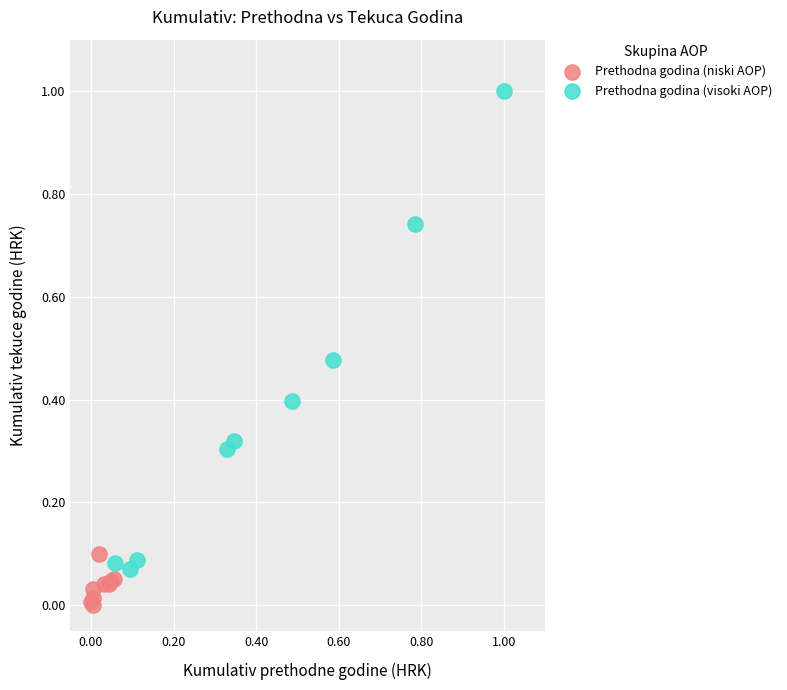

Which series has the largest Y range (max minus min)?

Prethodna godina (visoki AOP)